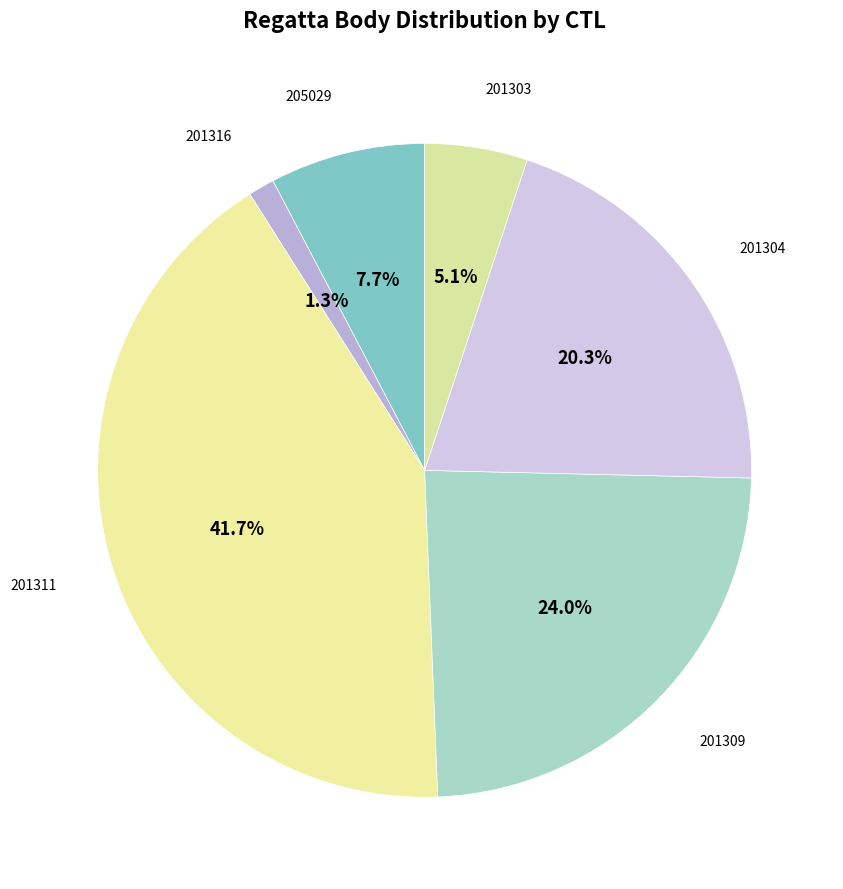

Count the number of slices in the pie.

6